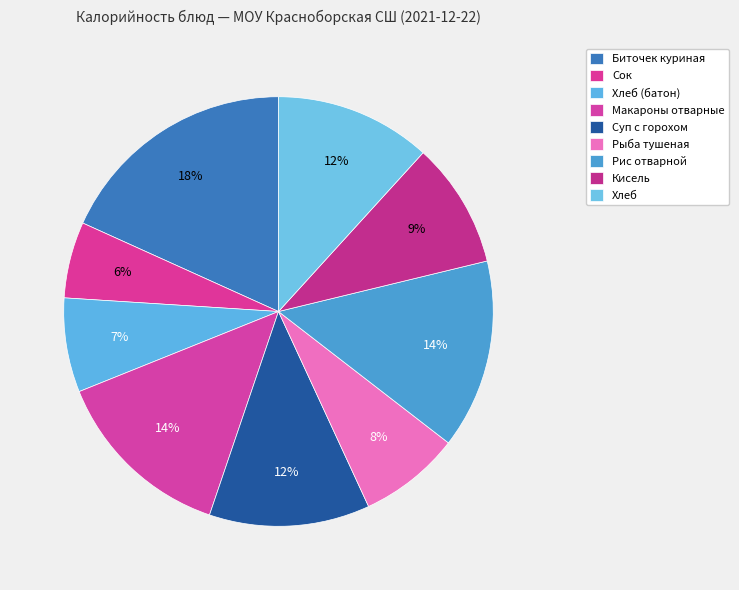

Is it true that Сок is 6% of the pie?

True